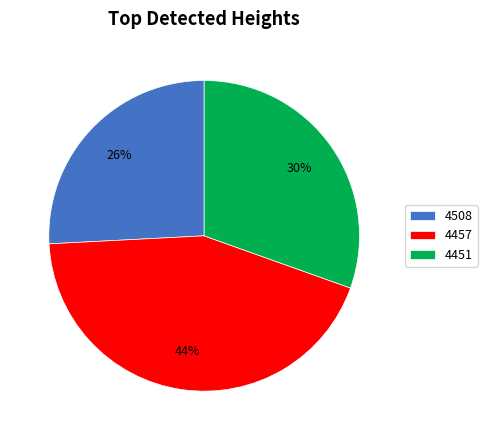

Combined, do 4508 and 4451 account for over 50%?

Yes